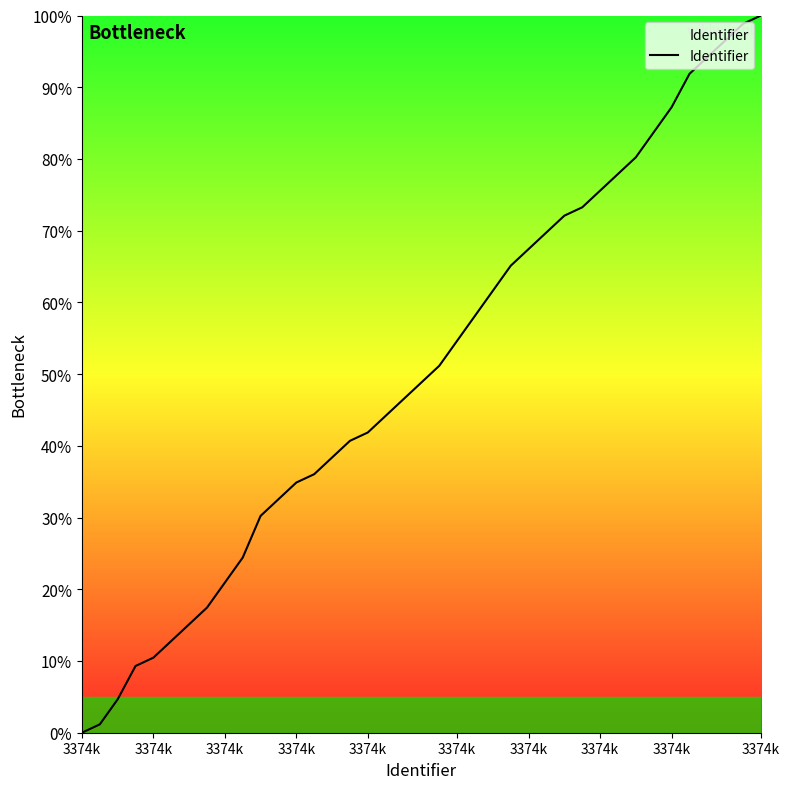

What is the maximum value shown in the chart?

100.0